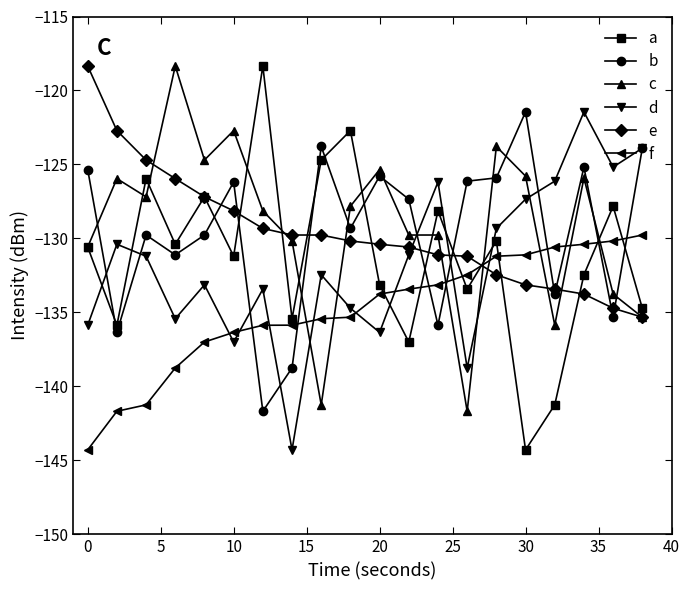

True or false: b and a intersect in this chart.

True